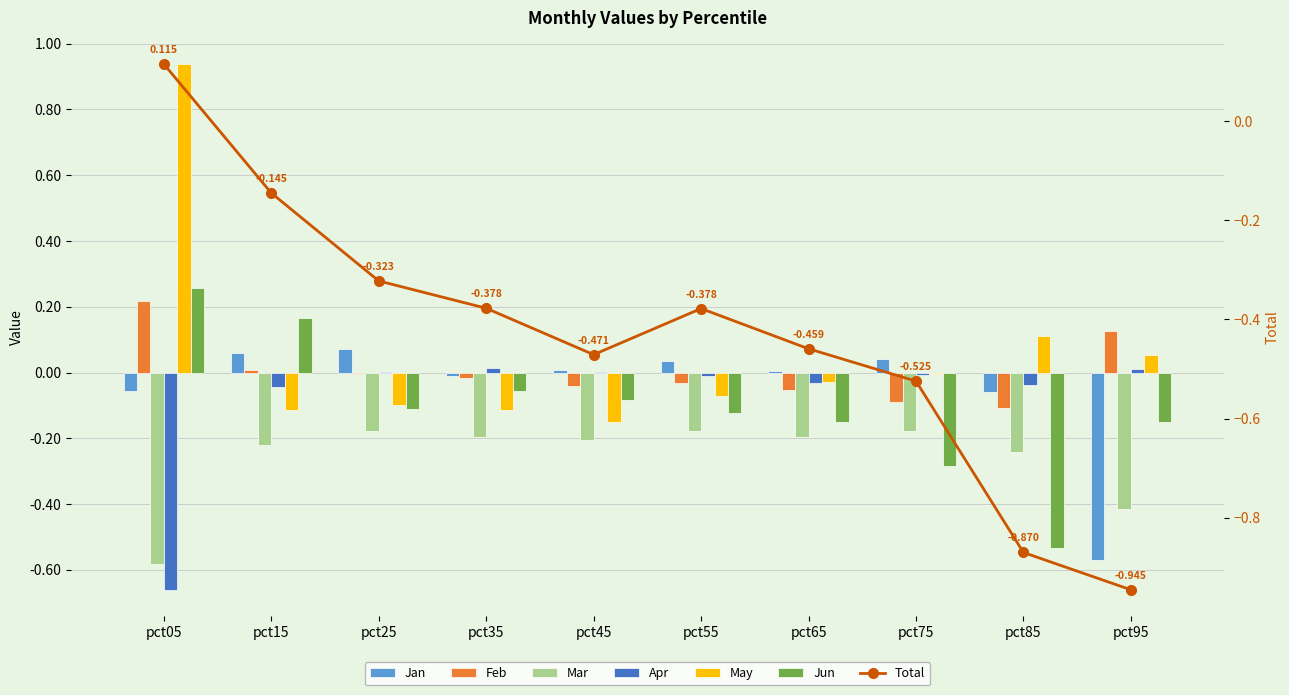

At which label does Jun first exceed 0?

pct05